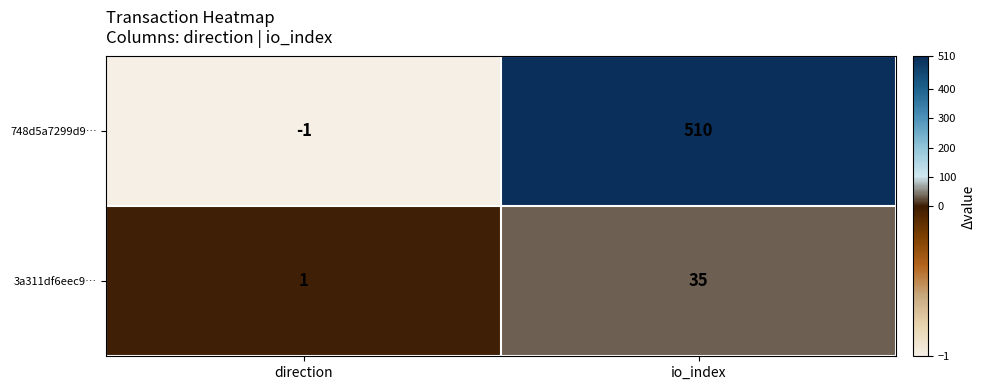

What is the spread (max minus min) of values at direction?

2